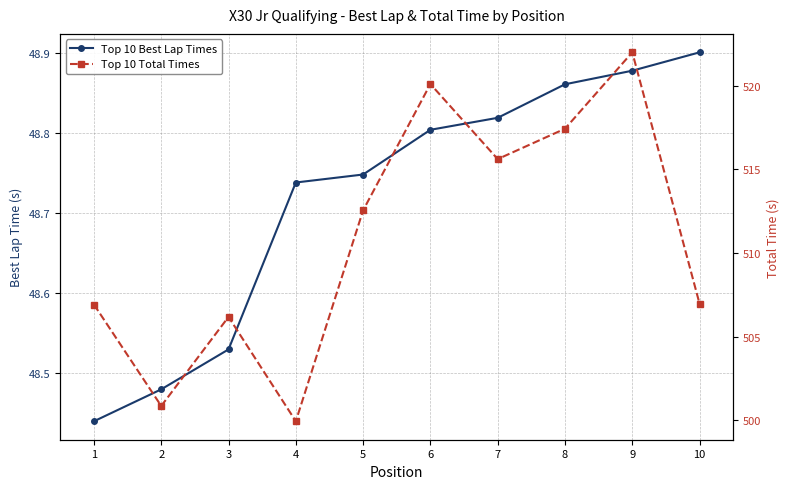

True or false: Top 10 Best Lap Times and Top 10 Total Times cross at least once.

False